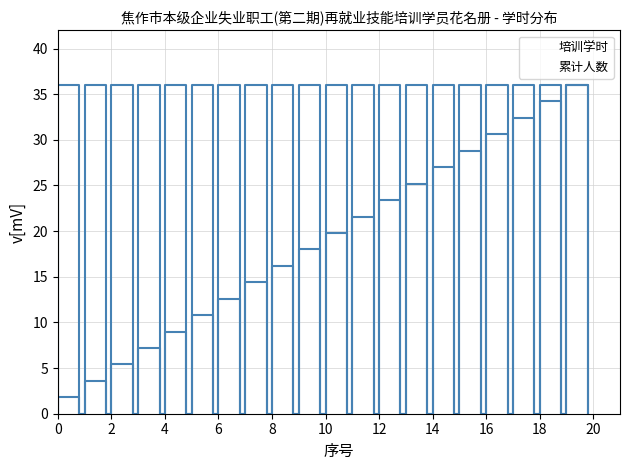

True or false: 累计人数 has more than 2 interior local peaks.

False